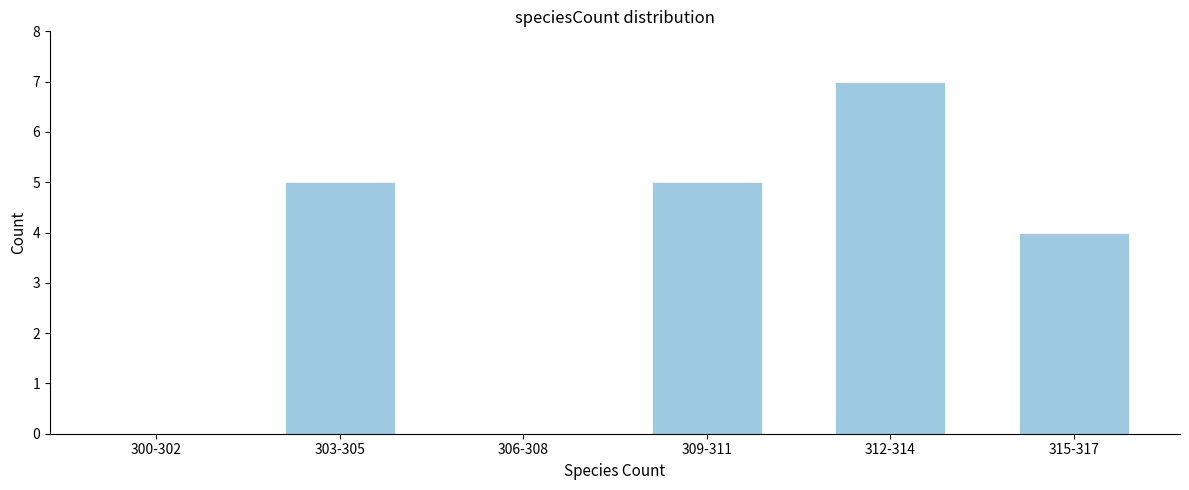

Reading left to right, what are all the values shown in this chart?

300-302=0	303-305=5	306-308=0	309-311=5	312-314=7	315-317=4